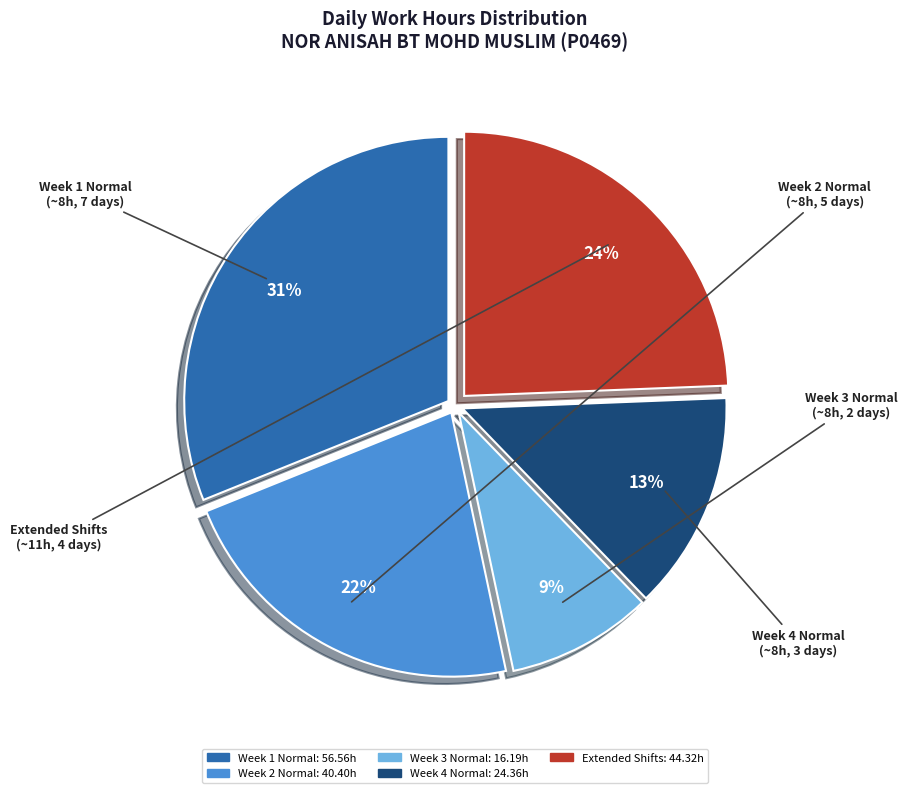

Is there any slice that represents more than half of the pie?

No